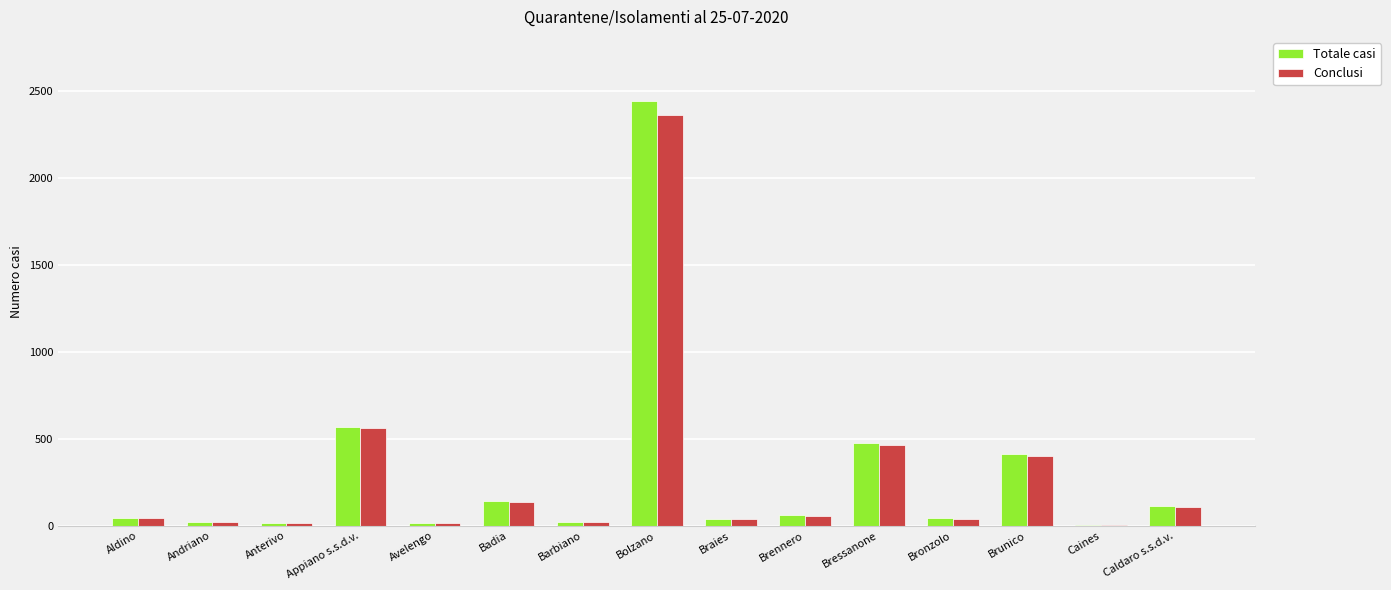

What is the sum of all Conclusi values?

4287